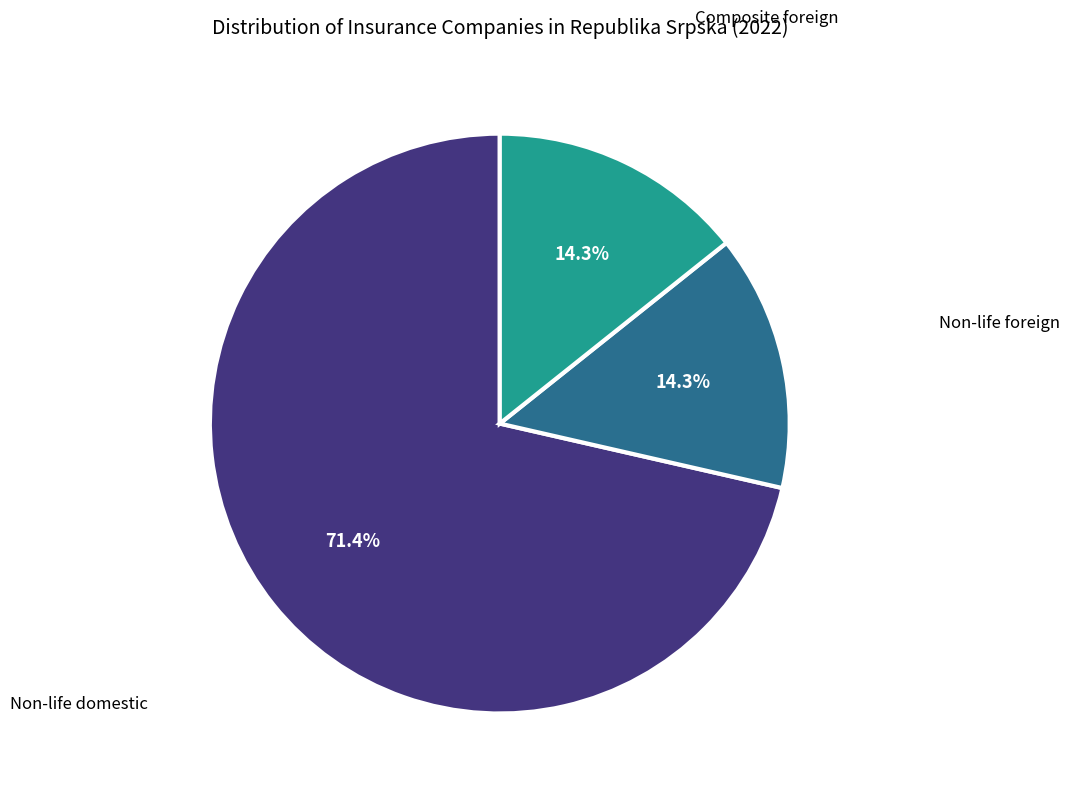

Is there any slice that represents more than half of the pie?

Yes